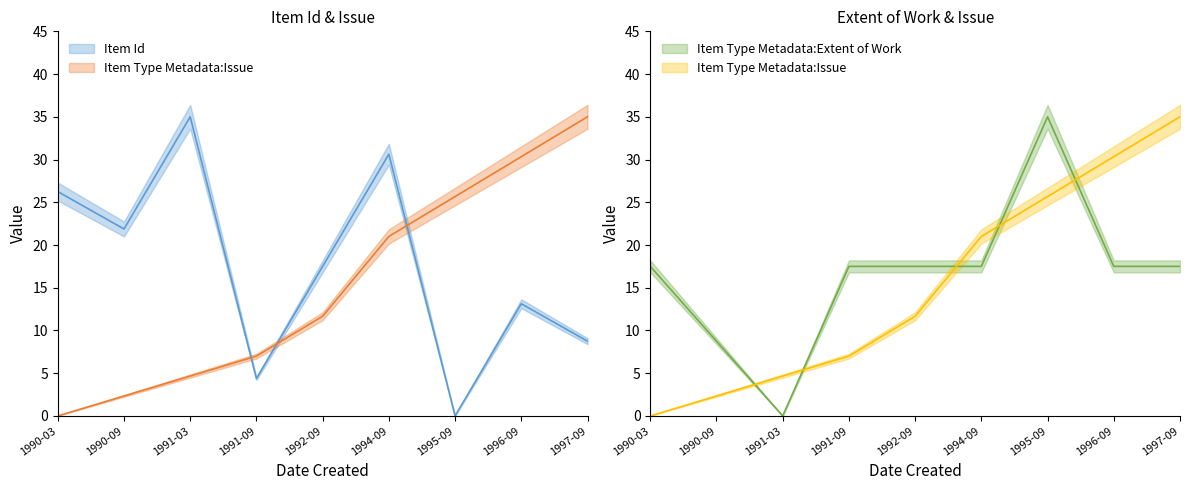

What is the value of the Item Id point at the 3rd from the left?

35.0